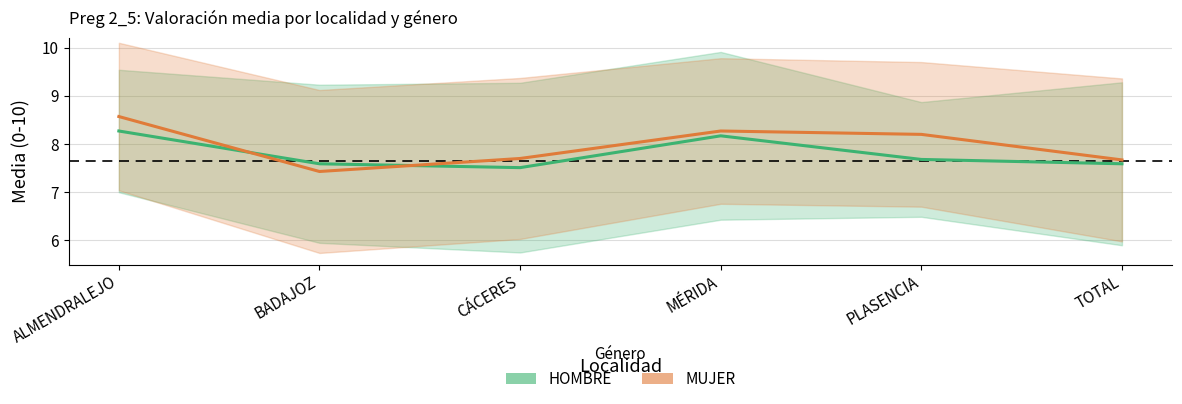

What value does the MUJER series have at CÁCERES?

7.7